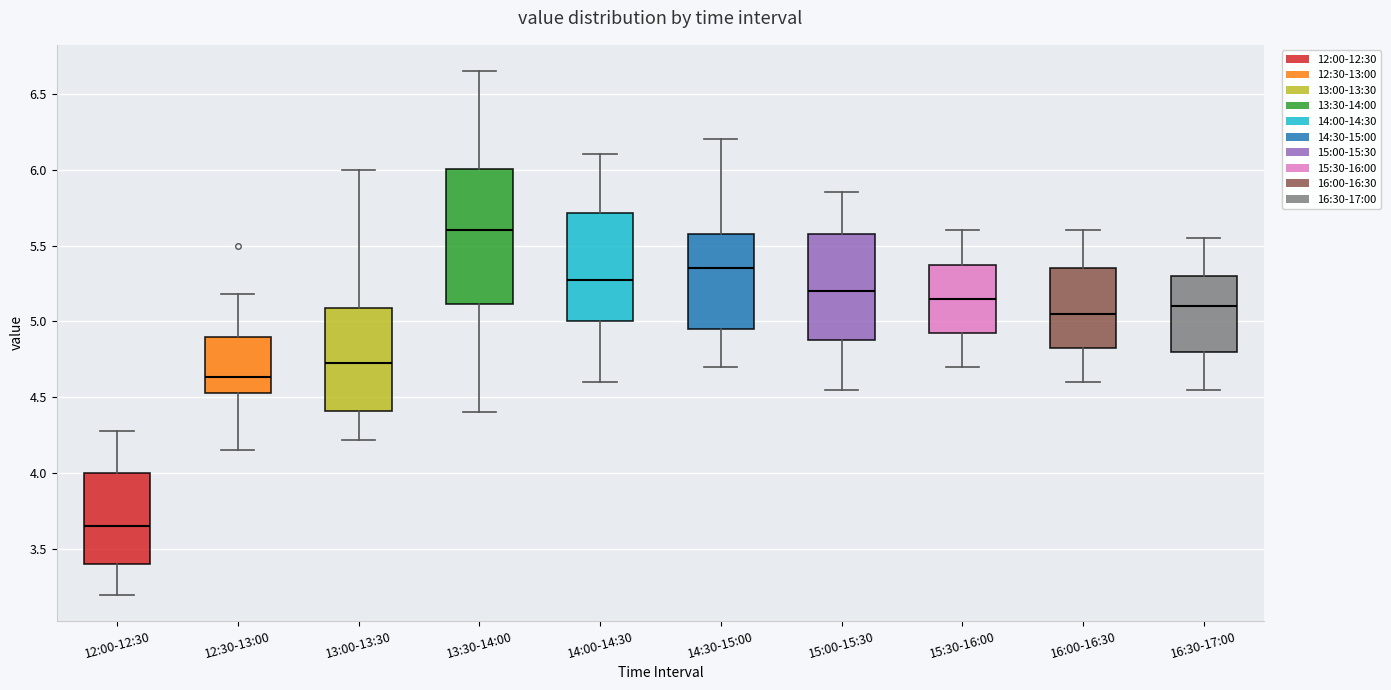

Reading left to right, transcribe this box plot: for each box, give where its median line is, the range the box spans, and where its two whiskers end, as read against the y-axis. The values are not printed on the chart, so give them approximately, as read against the axis.

12:00-12:30: median 3.65, box 3.40 to 4.00, whiskers 3.20 to 4.30
12:30-13:00: median 4.65, box 4.55 to 4.90, whiskers 4.15 to 5.20
13:00-13:30: median 4.75, box 4.40 to 5.10, whiskers 4.20 to 6.00
13:30-14:00: median 5.60, box 5.10 to 6.00, whiskers 4.40 to 6.65
14:00-14:30: median 5.30, box 5.00 to 5.70, whiskers 4.60 to 6.10
14:30-15:00: median 5.35, box 4.95 to 5.60, whiskers 4.70 to 6.20
15:00-15:30: median 5.20, box 4.90 to 5.60, whiskers 4.55 to 5.85
15:30-16:00: median 5.15, box 4.95 to 5.40, whiskers 4.70 to 5.60
16:00-16:30: median 5.05, box 4.85 to 5.35, whiskers 4.60 to 5.60
16:30-17:00: median 5.10, box 4.80 to 5.30, whiskers 4.55 to 5.55